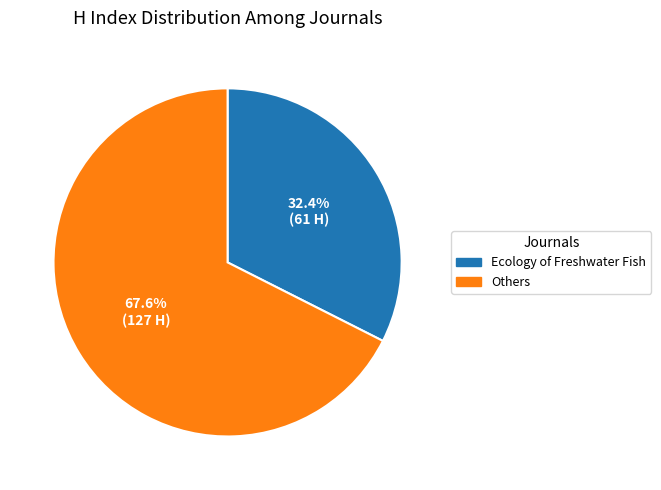

Which slice is the smallest?

Ecology of Freshwater Fish